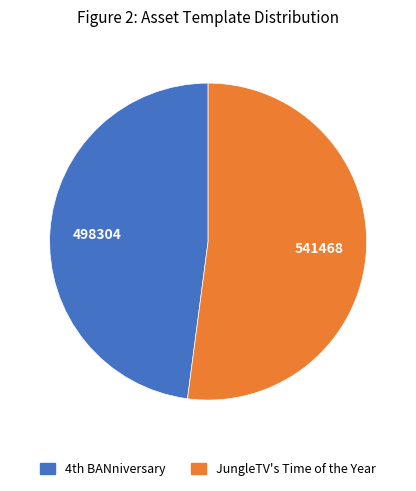

Which slice represents more than half of the pie?

JungleTV's Time of the Year